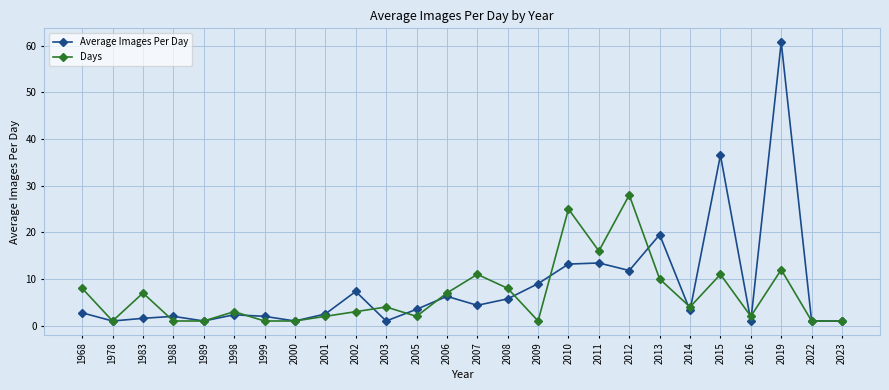

What is the value of the Average Images Per Day point at the 22nd from the left?

36.5